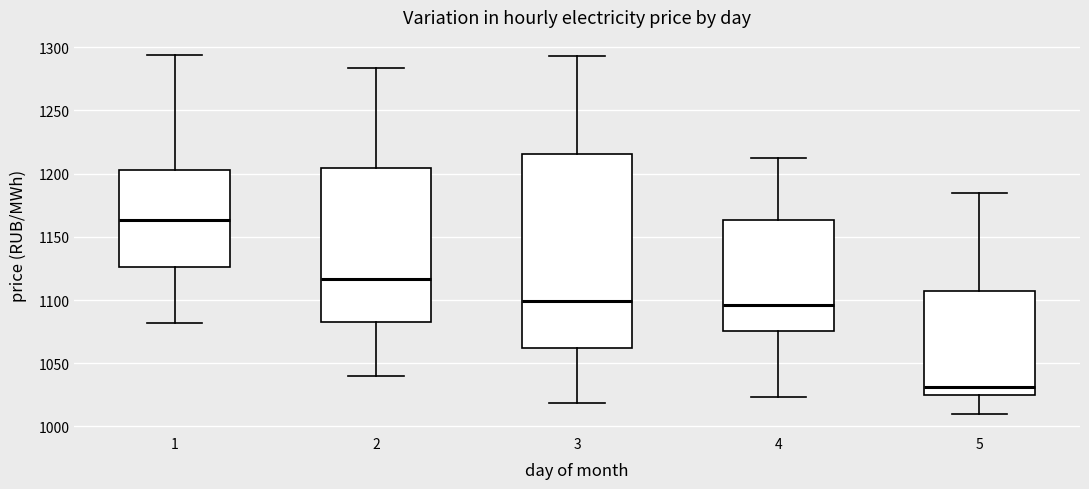

Reading left to right, transcribe this box plot: for each box, give where its median line is, the range the box spans, and where its two whiskers end, as read against the y-axis. The values are not printed on the chart, so give them approximately, as read against the axis.

1: median 1165, box 1125 to 1205, whiskers 1080 to 1295
2: median 1115, box 1085 to 1205, whiskers 1040 to 1285
3: median 1100, box 1060 to 1215, whiskers 1020 to 1295
4: median 1095, box 1075 to 1165, whiskers 1025 to 1210
5: median 1030, box 1025 to 1105, whiskers 1010 to 1185